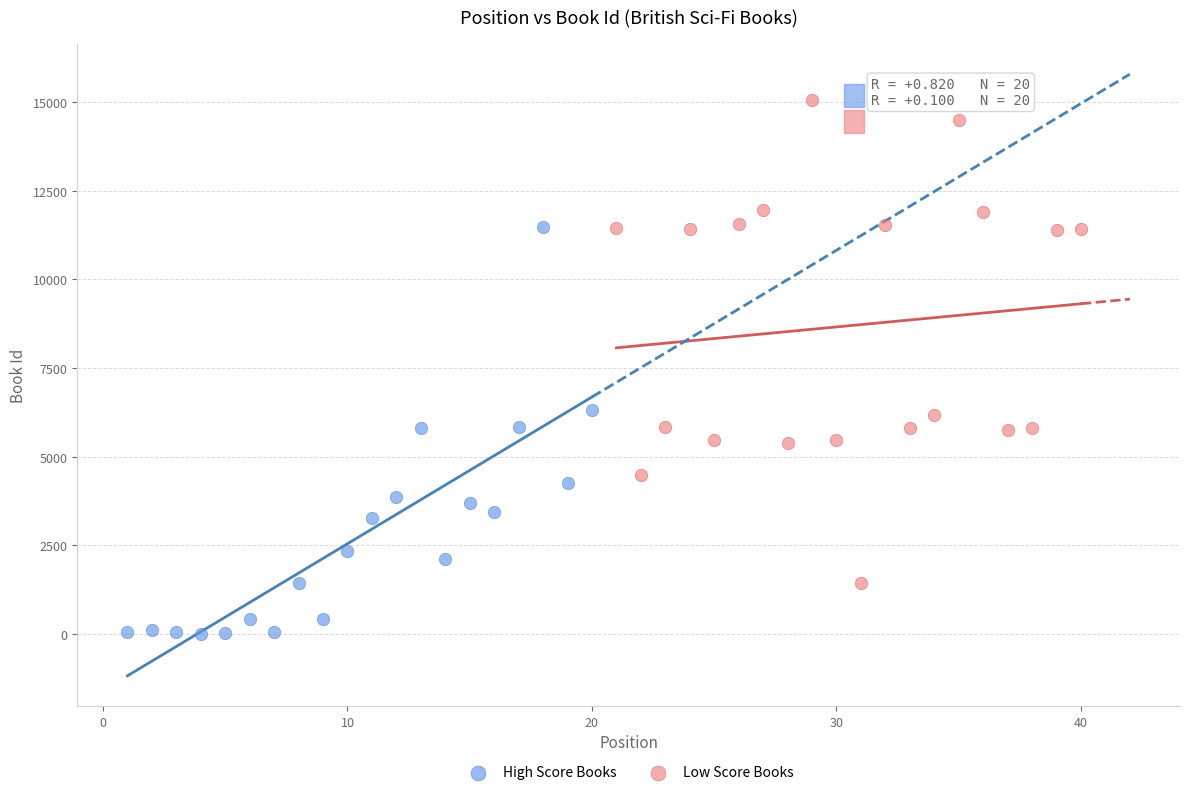

Which series reaches the maximum Y coordinate?

Low Score Books